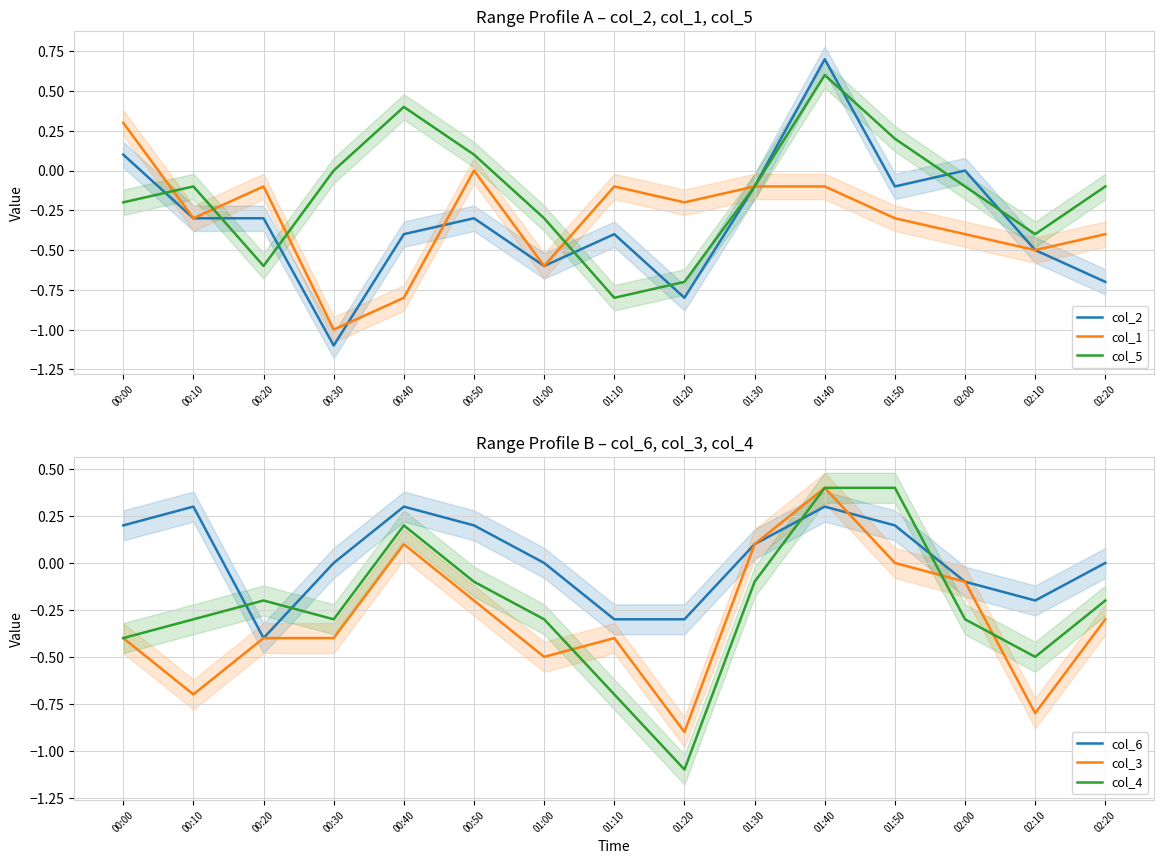

The col_6 series shows 0.1 at 01:30. True or false?

True